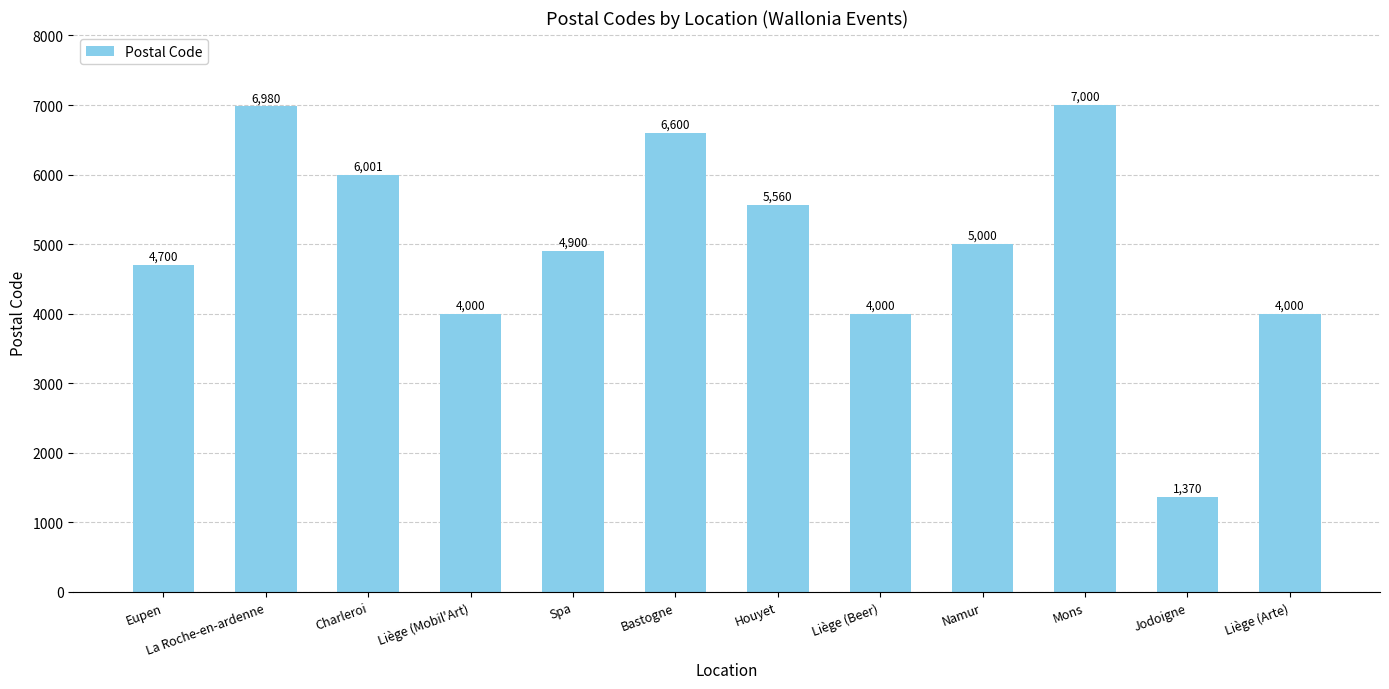

What is the average value?

5009